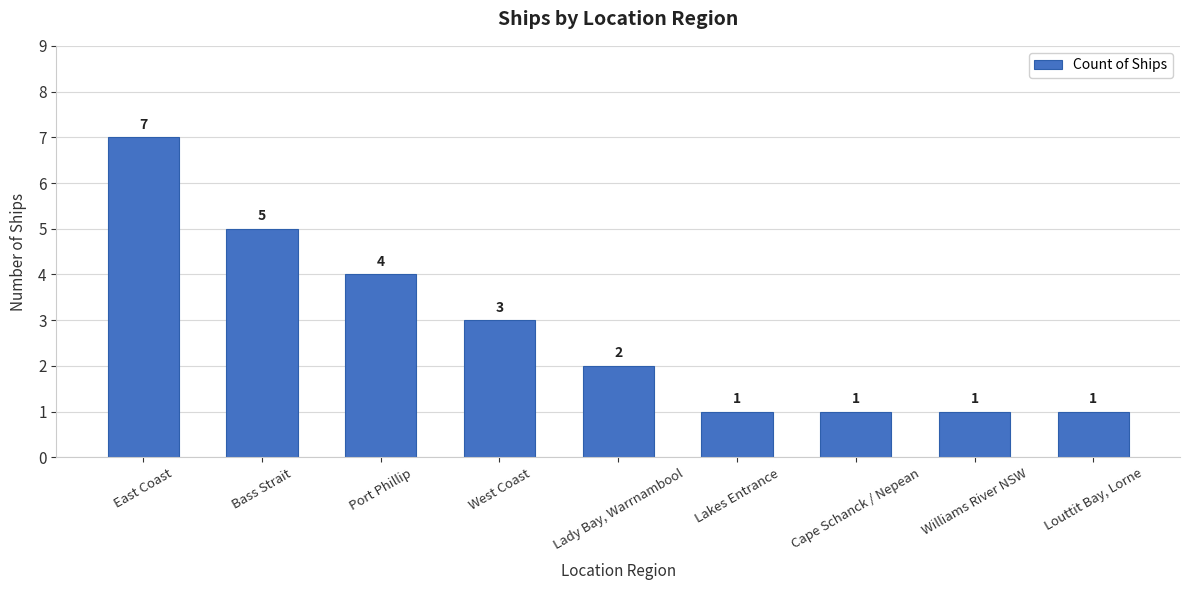

Reading left to right, transcribe all the data shown in this chart.

7	5	4	3	2	1	1	1	1